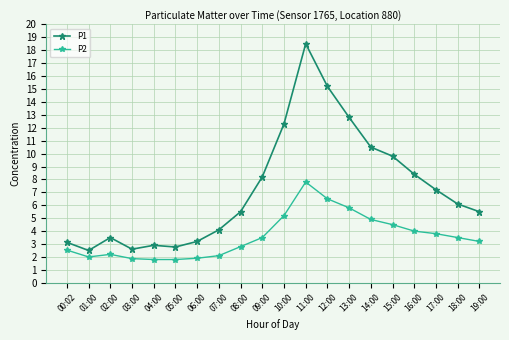

How many values in the P2 series are below 3?

9